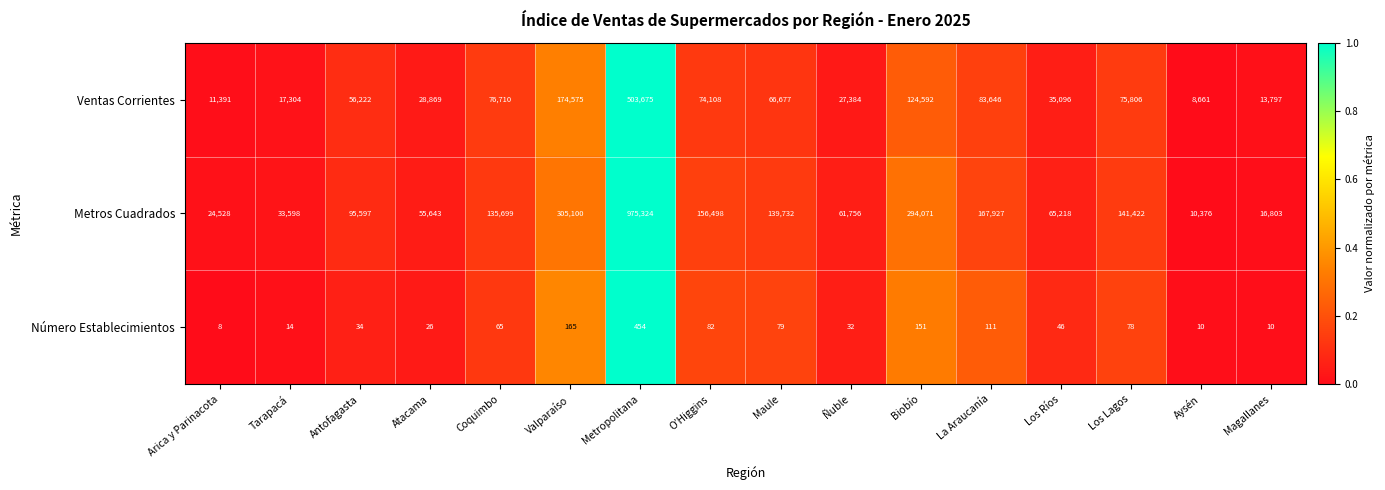

Rank the series by their average value, from highest to lowest.

Metros Cuadrados, Ventas Corrientes, Número Establecimientos